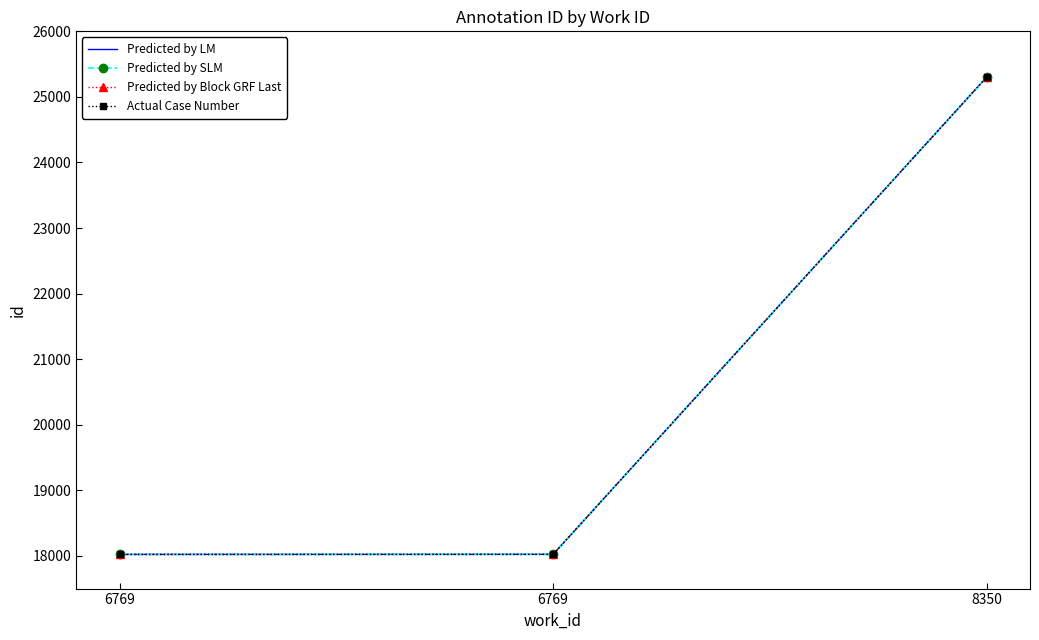

What value does the Actual Case Number series have at 6769, to the nearest 50?

18000